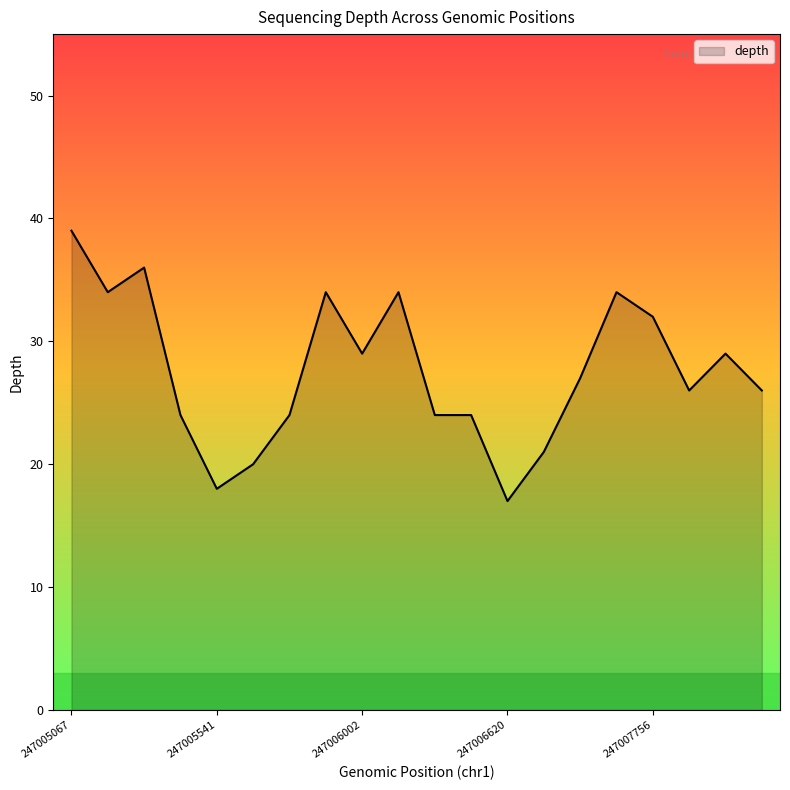

What is the greatest value displayed?

39